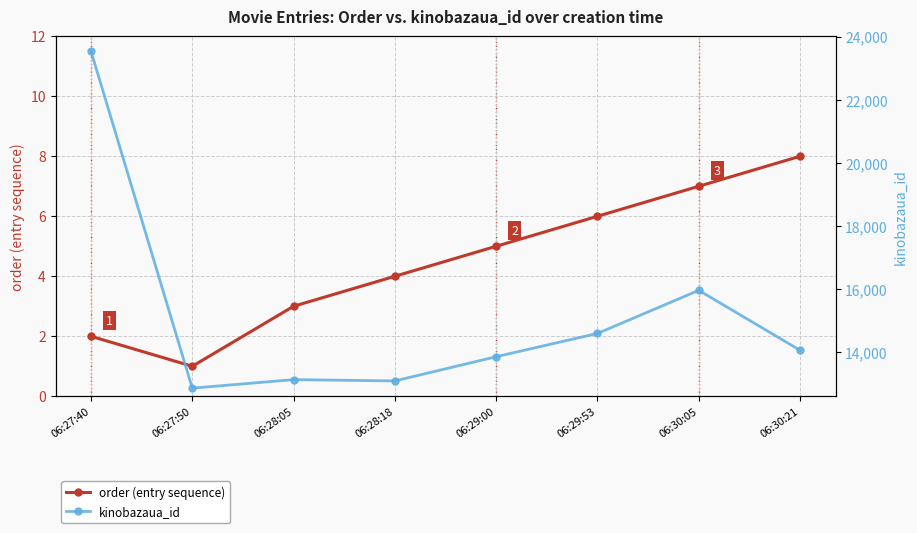

Between 06:28:05 and 06:28:18, which series saw the biggest shift?

kinobazaua_id